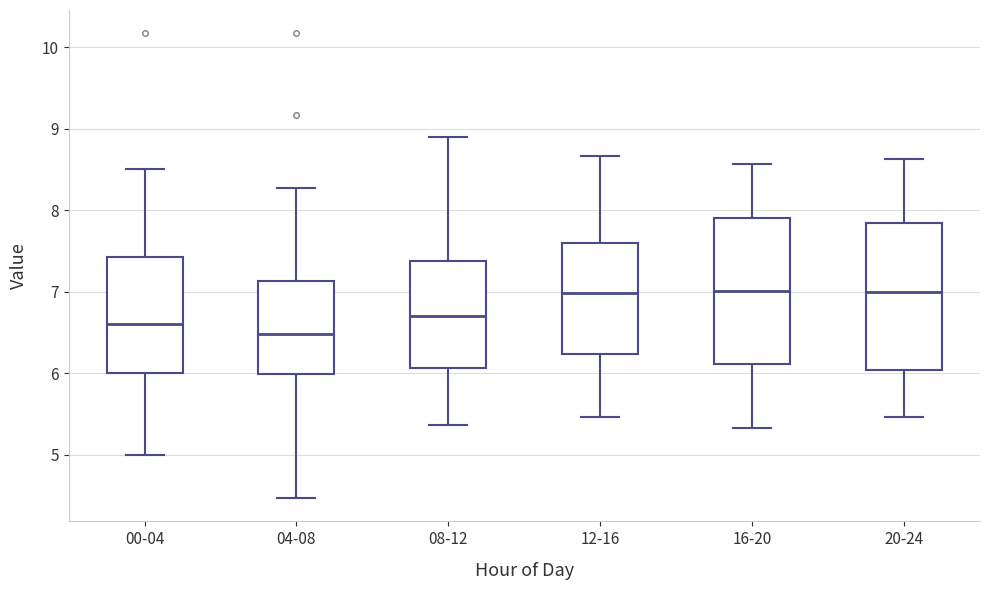

Reading left to right, transcribe this box plot: for each box, give where its median line is, the range the box spans, and where its two whiskers end, as read against the y-axis. The values are not printed on the chart, so give them approximately, as read against the axis.

00-04: median 6.6, box 6.0 to 7.4, whiskers 5.0 to 8.5
04-08: median 6.5, box 6.0 to 7.1, whiskers 4.5 to 8.3
08-12: median 6.7, box 6.1 to 7.4, whiskers 5.4 to 8.9
12-16: median 7.0, box 6.2 to 7.6, whiskers 5.5 to 8.7
16-20: median 7.0, box 6.1 to 7.9, whiskers 5.3 to 8.6
20-24: median 7.0, box 6.0 to 7.8, whiskers 5.5 to 8.6